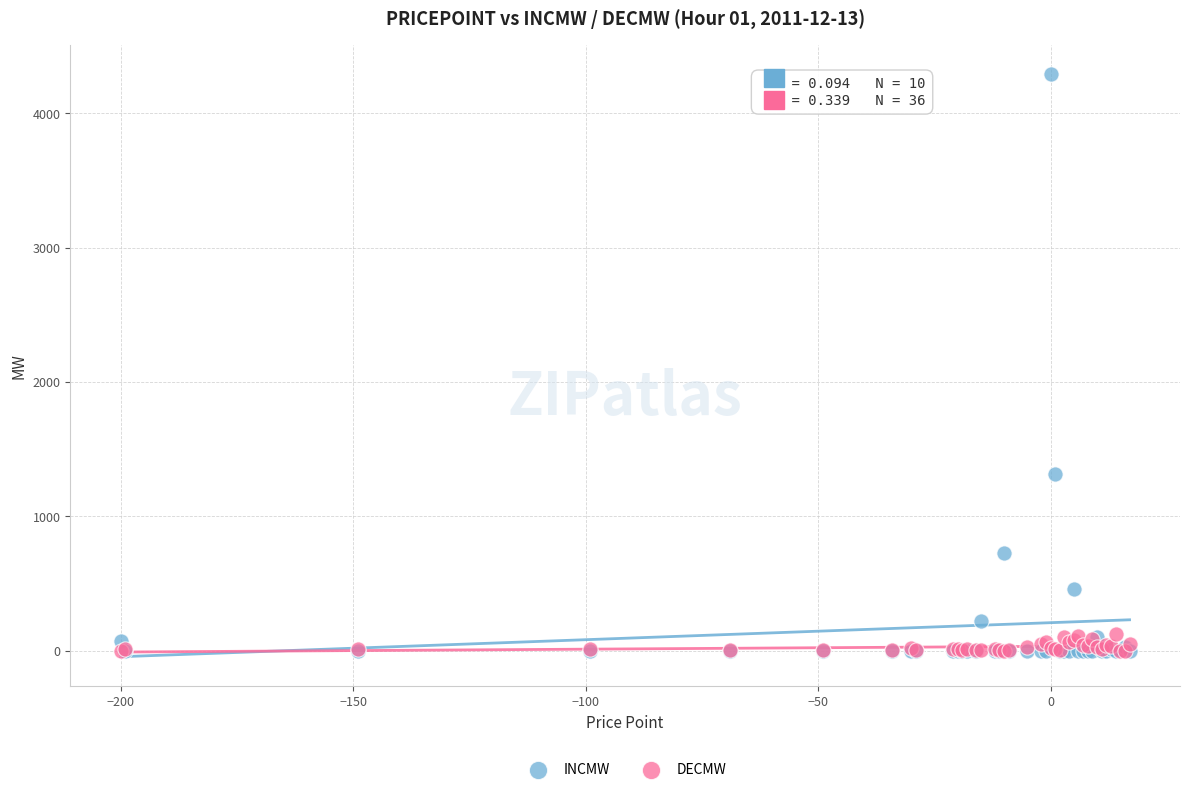

In the INCMW series, what Y value is closest to 2145?

1314.0